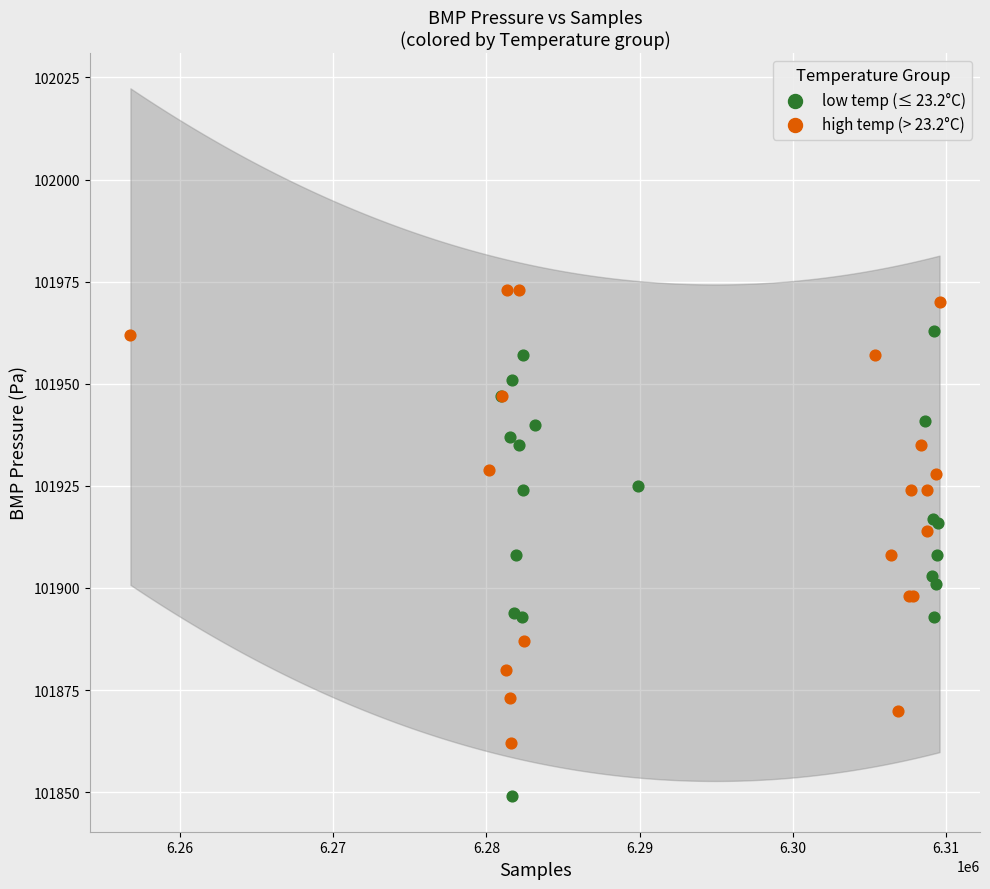

Which series reaches the maximum Y coordinate?

high temp (> 23.2°C)